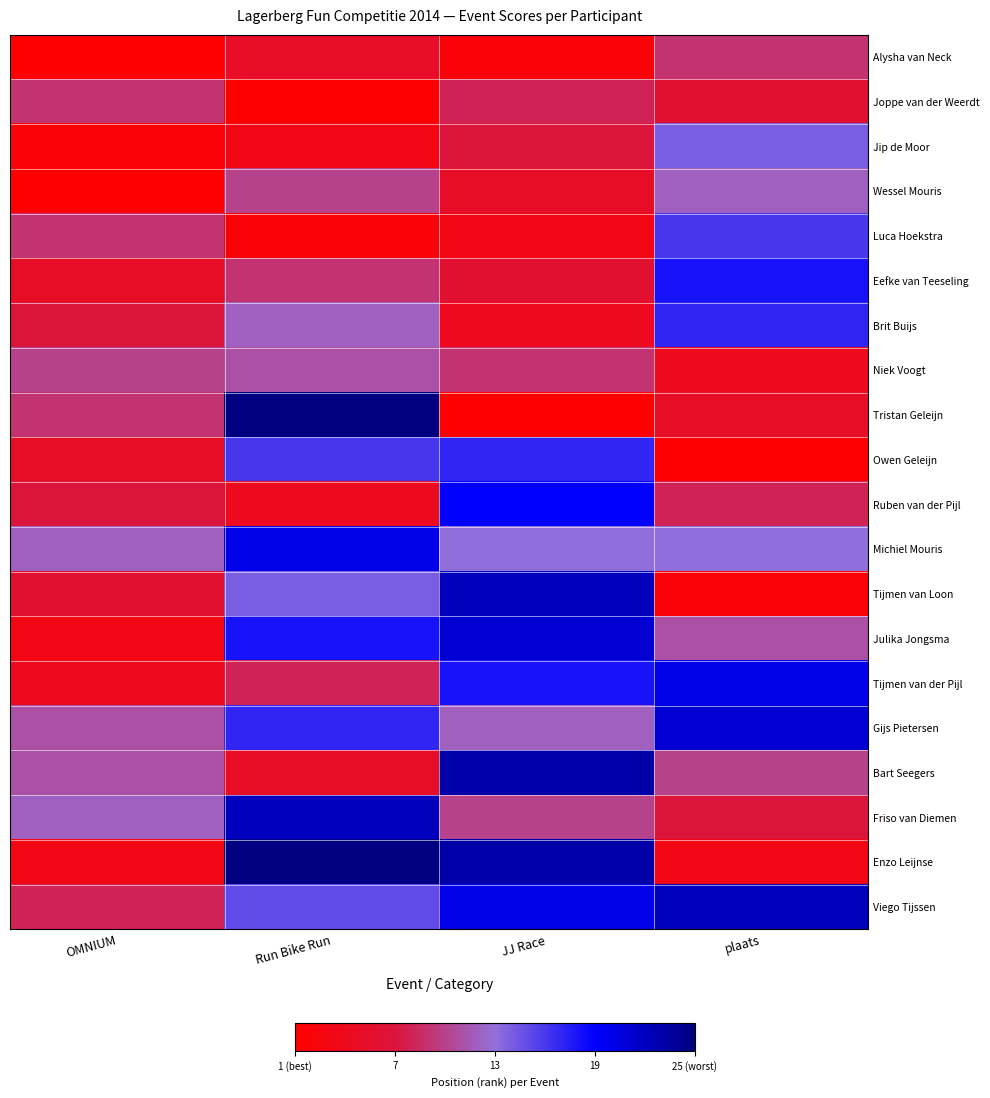

Reading left to right, what are all the values shown in this chart?

Alysha van Neck: OMNIUM=1	Run Bike Run=5	JJ Race=2	plaats=9
Joppe van der Weerdt: OMNIUM=9	Run Bike Run=1	JJ Race=8	plaats=6
Jip de Moor: OMNIUM=2	Run Bike Run=3	JJ Race=7	plaats=14
Wessel Mouris: OMNIUM=1	Run Bike Run=10	JJ Race=5	plaats=12
Luca Hoekstra: OMNIUM=9	Run Bike Run=2	JJ Race=3	plaats=16
Eefke van Teeseling: OMNIUM=5	Run Bike Run=9	JJ Race=6	plaats=18
Brit Buijs: OMNIUM=7	Run Bike Run=12	JJ Race=4	plaats=17
Niek Voogt: OMNIUM=10	Run Bike Run=11	JJ Race=9	plaats=4
Tristan Geleijn: OMNIUM=9	Run Bike Run=25	JJ Race=1	plaats=5
Owen Geleijn: OMNIUM=5	Run Bike Run=16	JJ Race=17	plaats=1
Ruben van der Pijl: OMNIUM=7	Run Bike Run=4	JJ Race=19	plaats=8
Michiel Mouris: OMNIUM=12	Run Bike Run=20	JJ Race=13	plaats=13
Tijmen van Loon: OMNIUM=6	Run Bike Run=14	JJ Race=22	plaats=2
Julika Jongsma: OMNIUM=3	Run Bike Run=18	JJ Race=21	plaats=11
Tijmen van der Pijl: OMNIUM=4	Run Bike Run=8	JJ Race=18	plaats=20
Gijs Pietersen: OMNIUM=11	Run Bike Run=17	JJ Race=12	plaats=21
Bart Seegers: OMNIUM=11	Run Bike Run=5	JJ Race=23	plaats=10
Friso van Diemen: OMNIUM=12	Run Bike Run=22	JJ Race=10	plaats=7
Enzo Leijnse: OMNIUM=3	Run Bike Run=25	JJ Race=23	plaats=3
Viego Tijssen: OMNIUM=8	Run Bike Run=15	JJ Race=20	plaats=22